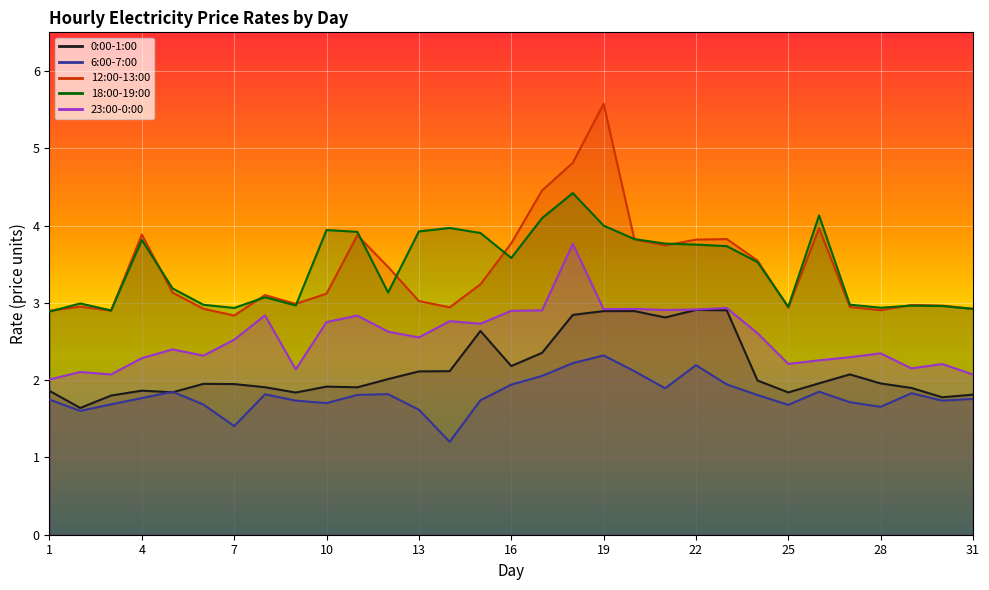

Rank the series at 31 from highest to lowest value.

12:00-13:00, 18:00-19:00, 23:00-0:00, 0:00-1:00, 6:00-7:00